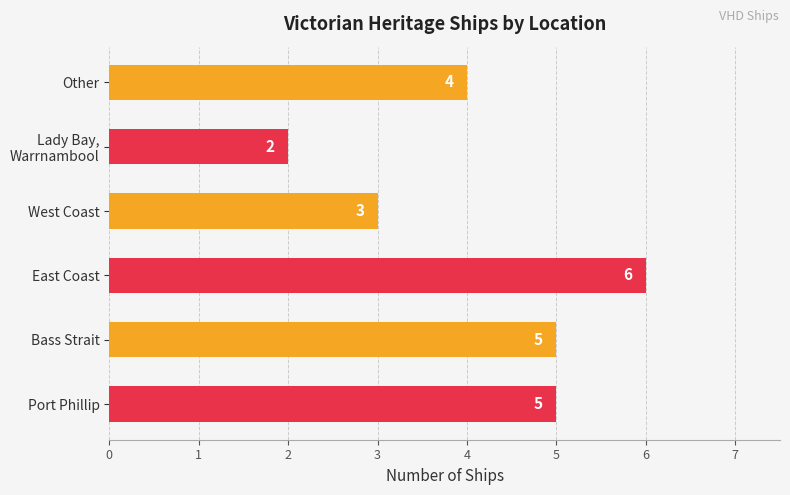

Reading top to bottom, what are all the values shown in this chart?

4	2	3	6	5	5